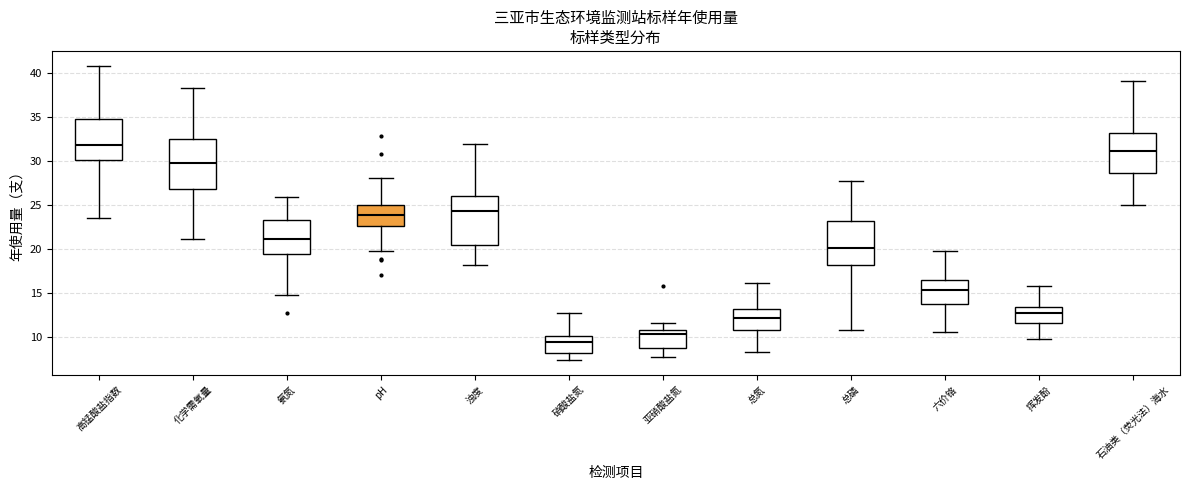

Reading left to right, transcribe this box plot: for each box, give where its median line is, the range the box spans, and where its two whiskers end, as read against the y-axis. The values are not printed on the chart, so give them approximately, as read against the axis.

高锰酸盐指数: median 32.0, box 30.0 to 35.0, whiskers 23.5 to 41.0
化学需氧量: median 29.5, box 27.0 to 32.5, whiskers 21.0 to 38.5
氨氮: median 21.0, box 19.5 to 23.5, whiskers 14.5 to 26.0
pH: median 24.0, box 22.5 to 25.0, whiskers 20.0 to 28.0
浊度: median 24.5, box 20.5 to 26.0, whiskers 18.0 to 32.0
硝酸盐氮: median 9.5, box 8.0 to 10.0, whiskers 7.5 to 12.5
亚硝酸盐氮: median 10.5, box 8.5 to 11.0, whiskers 7.5 to 11.5
总氮: median 12.0, box 11.0 to 13.0, whiskers 8.5 to 16.0
总磷: median 20.0, box 18.0 to 23.0, whiskers 11.0 to 27.5
六价铬: median 15.5, box 13.5 to 16.5, whiskers 10.5 to 20.0
挥发酚: median 13.0, box 11.5 to 13.5, whiskers 10.0 to 16.0
石油类（荧光法）海水: median 31.0, box 28.5 to 33.0, whiskers 25.0 to 39.0